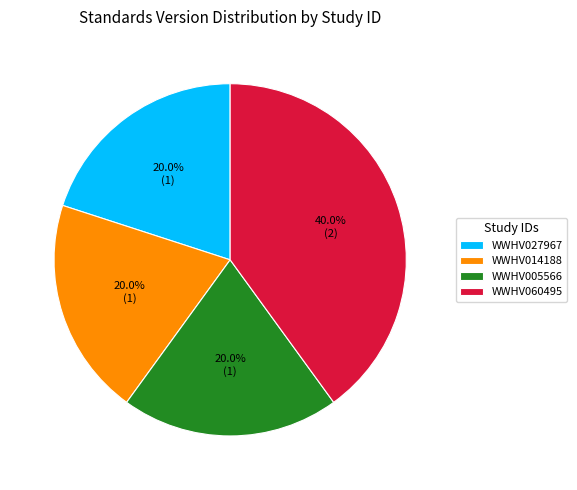

Does WWHV060495 represent more than half of the total?

No